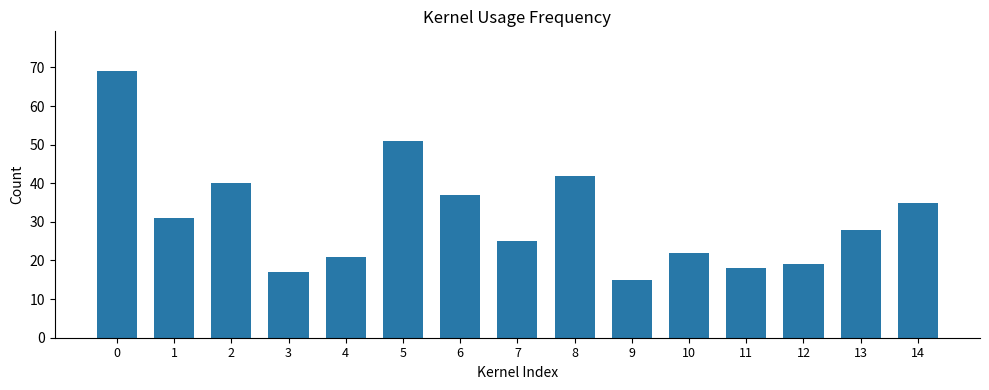

Rank the categories by value from highest to lowest.

0, 5, 8, 2, 6, 14, 1, 13, 7, 10, 4, 12, 11, 3, 9